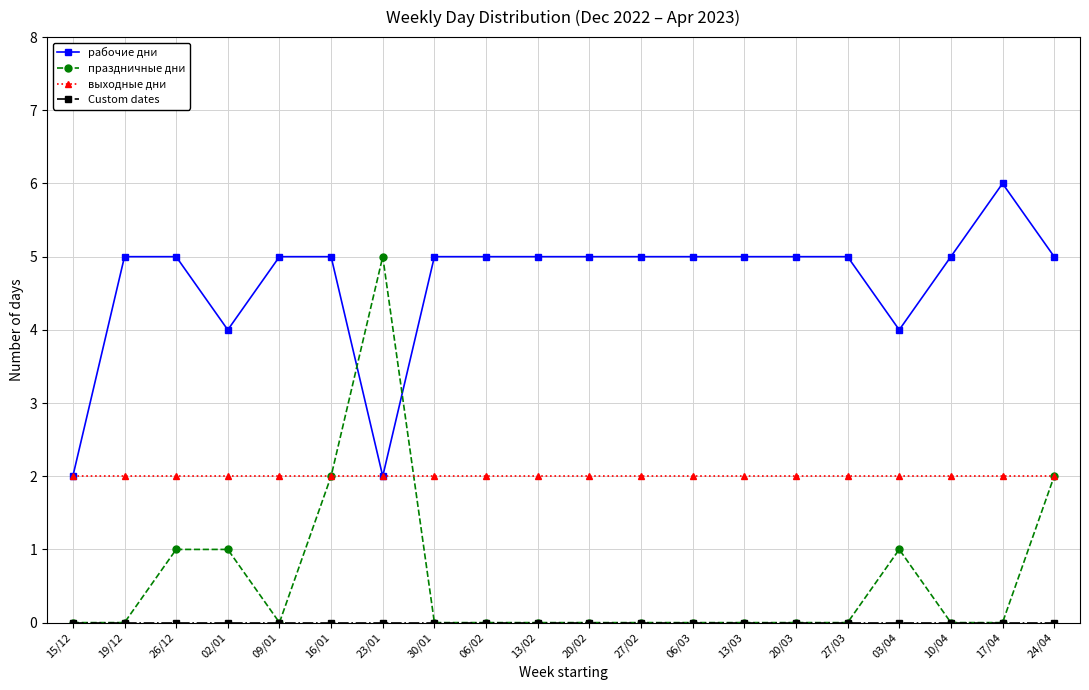

Which series has the largest total across all categories?

рабочие дни